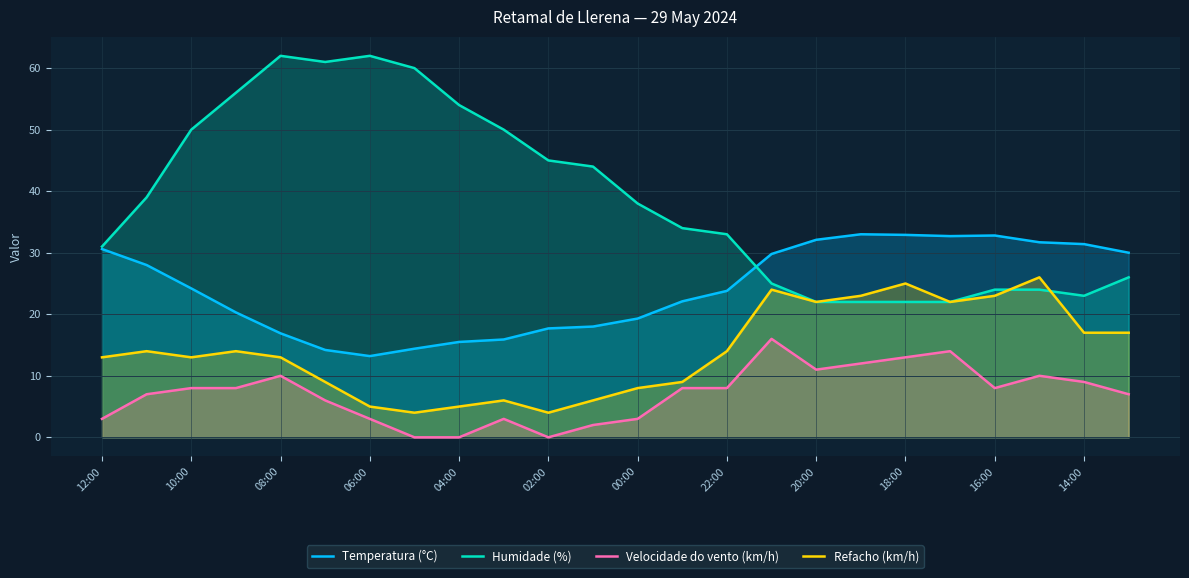

What is the value of the Refacho (km/h) point at the 3rd from the left?

13.0